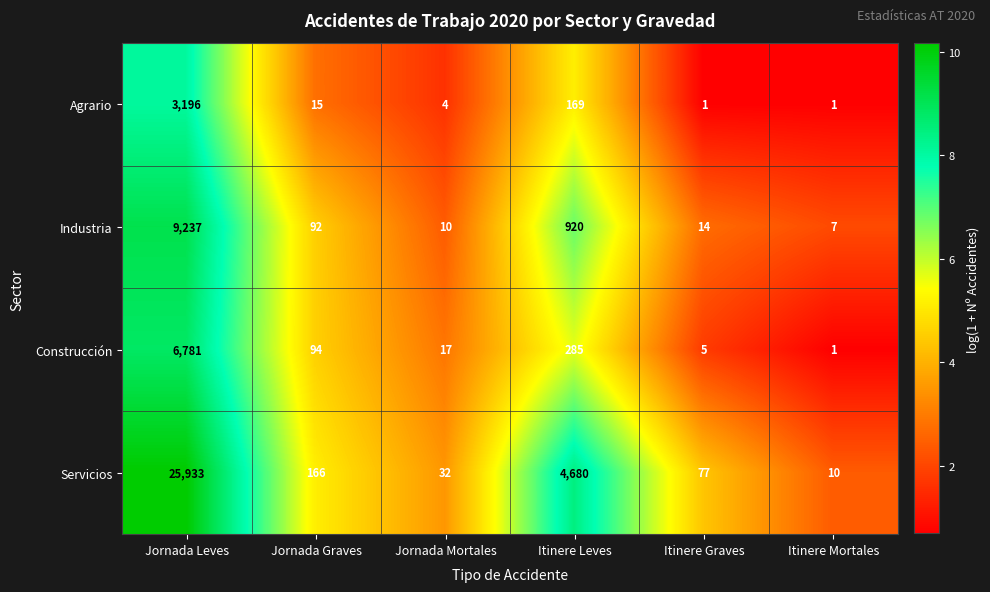

What is the difference between the maximum and second lowest values in the Construcción series?

6776